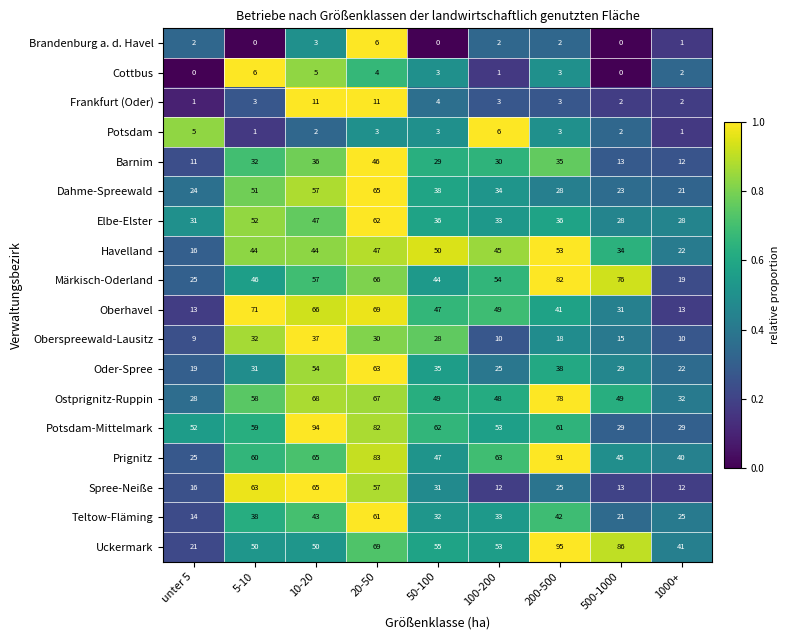

True or false: Barnim has a value of 11 at unter 5.

True